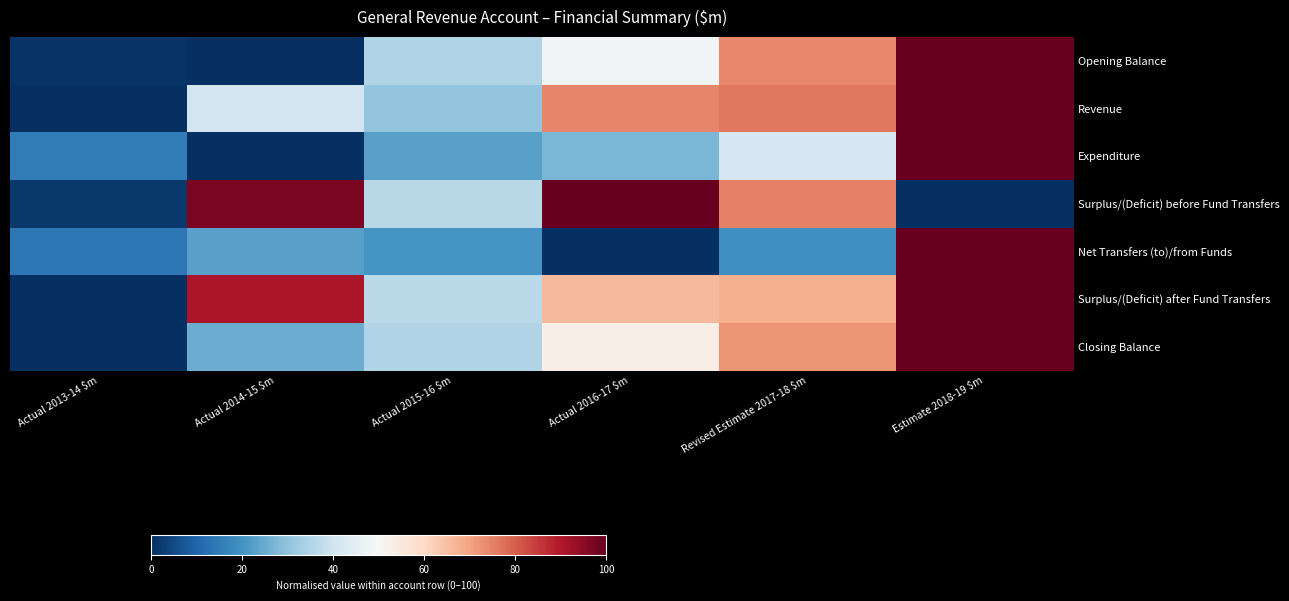

List the series in order of their peak value, highest first.

Opening Balance, Revenue, Expenditure, Surplus/(Deficit) before Fund Transfers, Net Transfers (to)/from Funds, Surplus/(Deficit) after Fund Transfers, Closing Balance